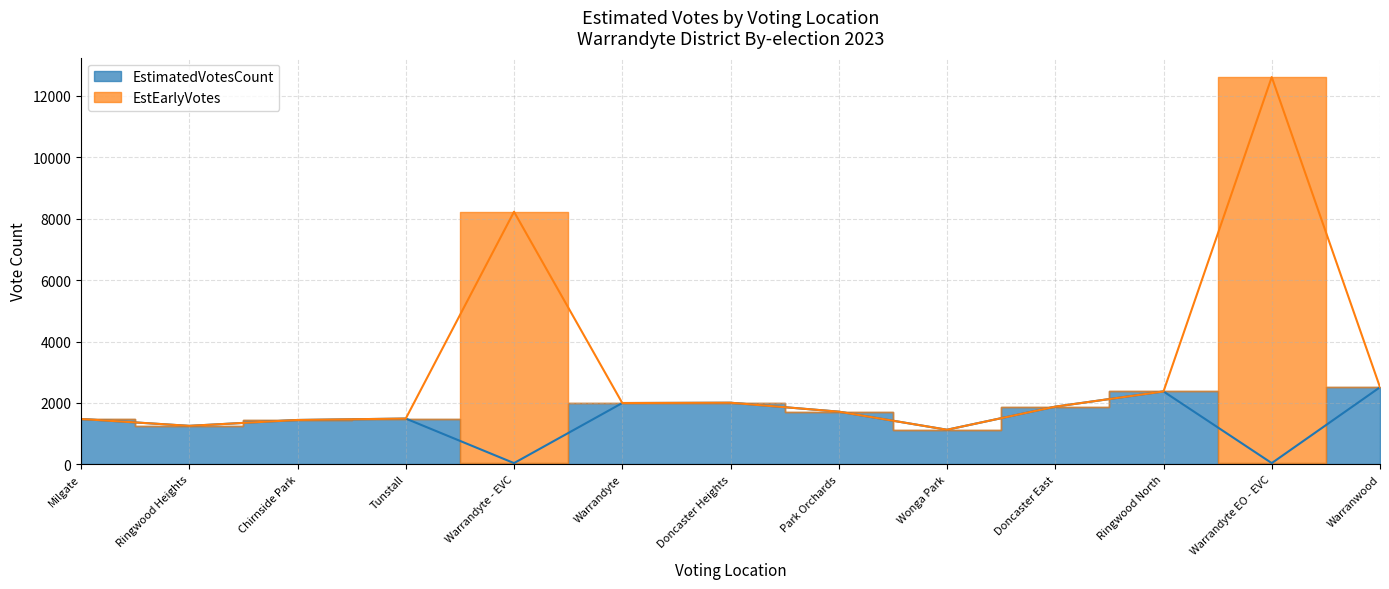

At which category is the sum across all series the highest?

Warrandyte EO - EVC